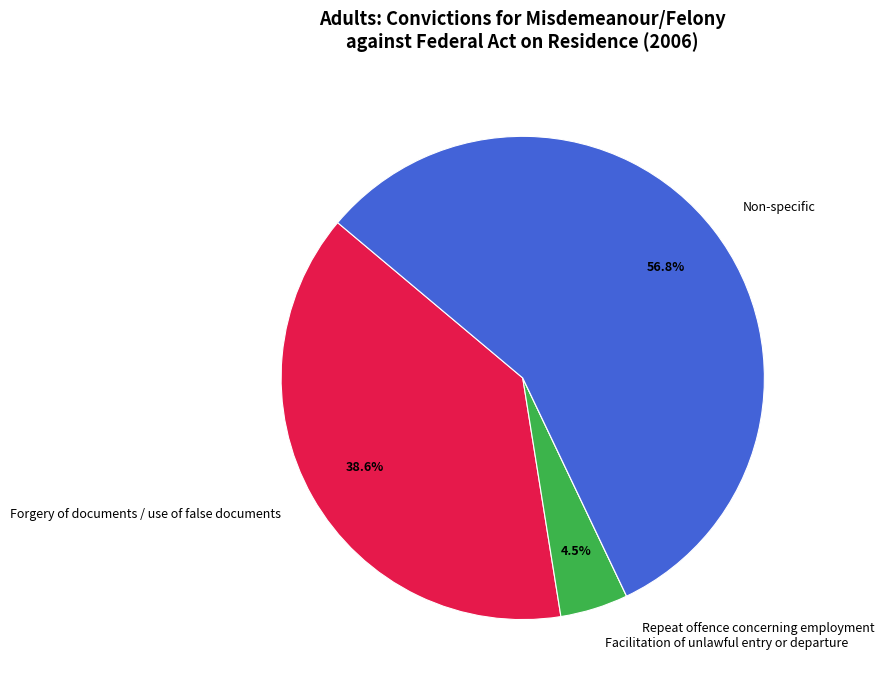

Is there a majority slice in this chart?

Yes